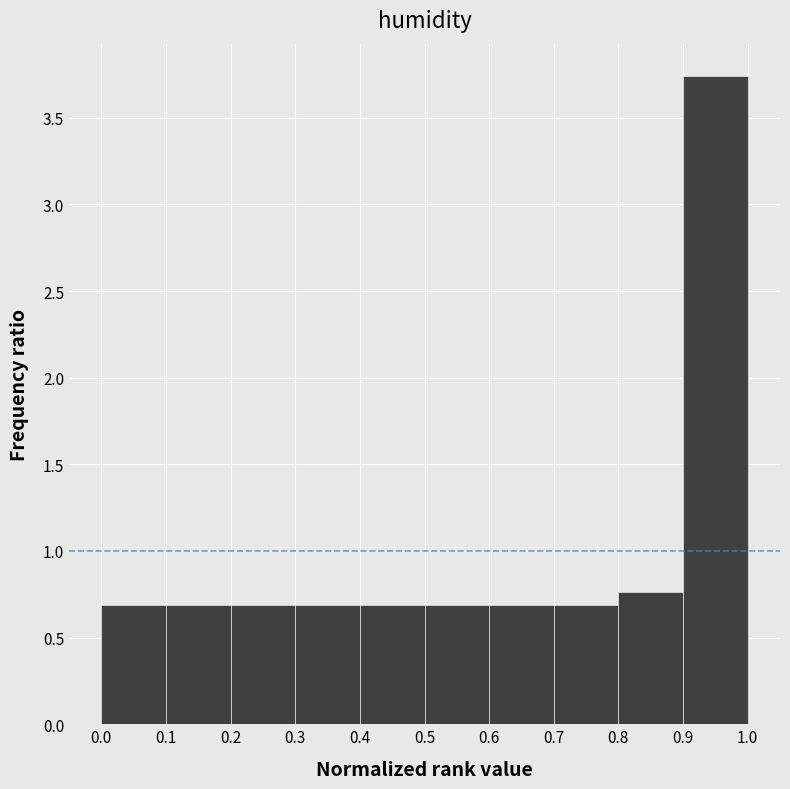

Reading left to right, list every bar in this chart as the range it spans on the x-axis followed by its height. The values are not printed on the chart, so give them approximately, as read against the axis.

0.0 to 0.1: 0.70
0.1 to 0.2: 0.70
0.2 to 0.3: 0.70
0.3 to 0.4: 0.70
0.4 to 0.5: 0.70
0.5 to 0.6: 0.70
0.6 to 0.7: 0.70
0.7 to 0.8: 0.70
0.8 to 0.9: 0.75
0.9 to 1.0: 3.75